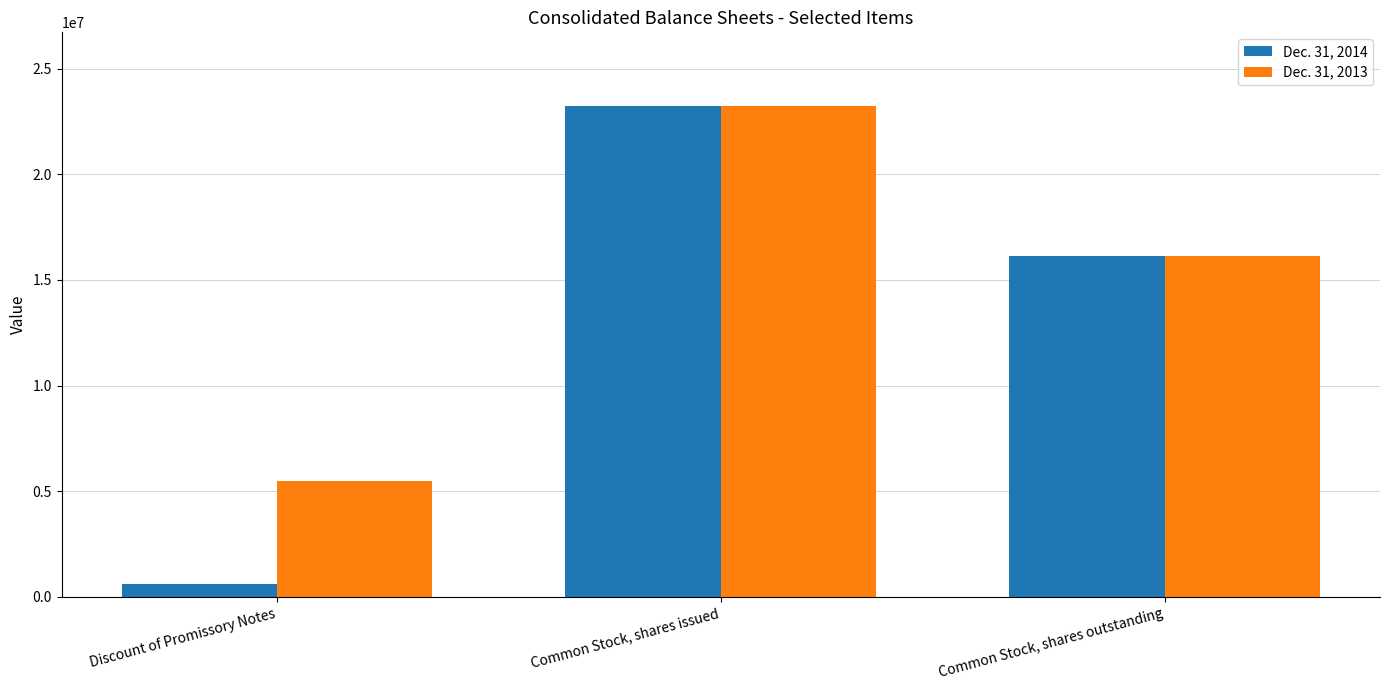

What is the difference between the Dec. 31, 2014 values at Common Stock, shares outstanding and Common Stock, shares issued?

7093676